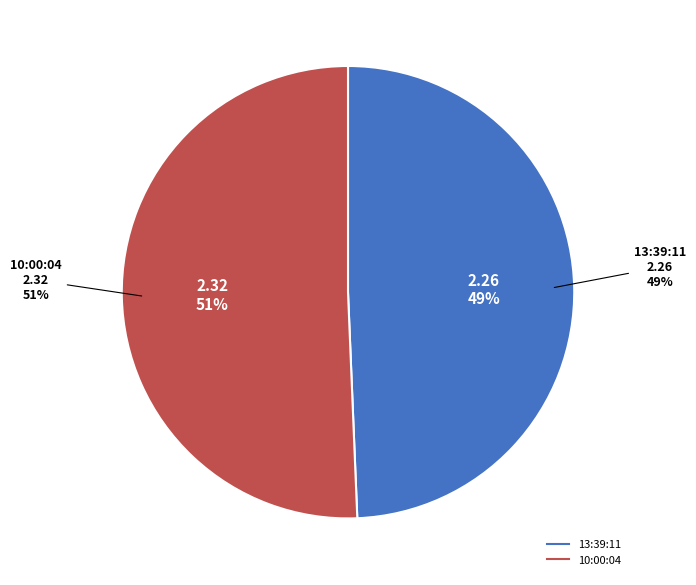

Rank the categories by value from lowest to highest.

13:39:11, 10:00:04